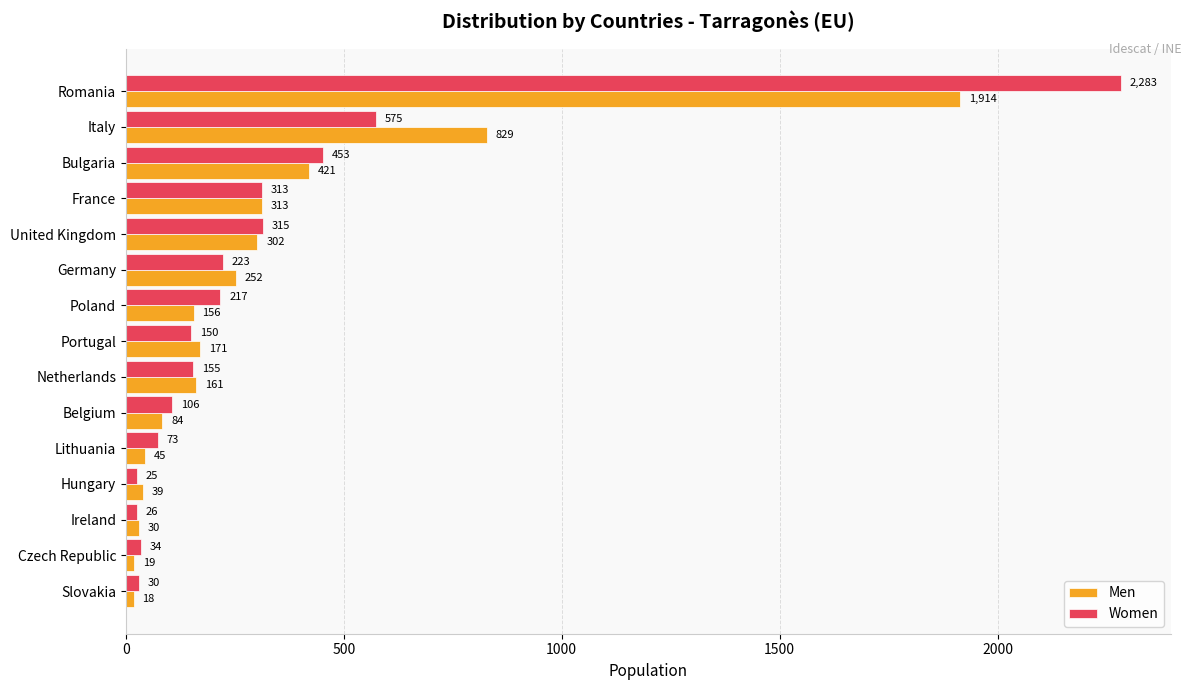

True or false: Men has a value of 313 at France.

True